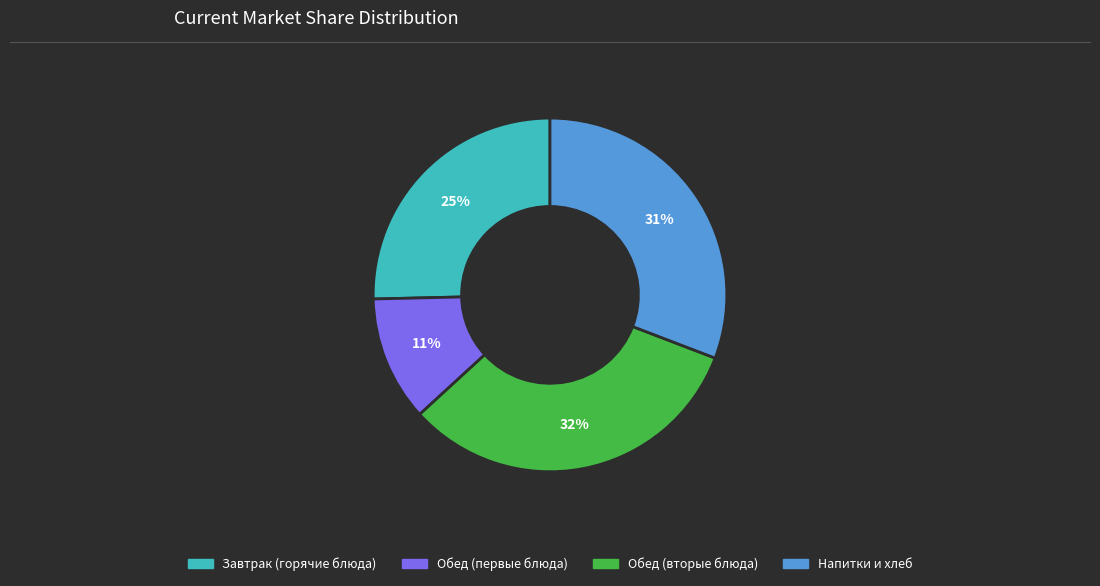

Does any single category account for the majority?

No